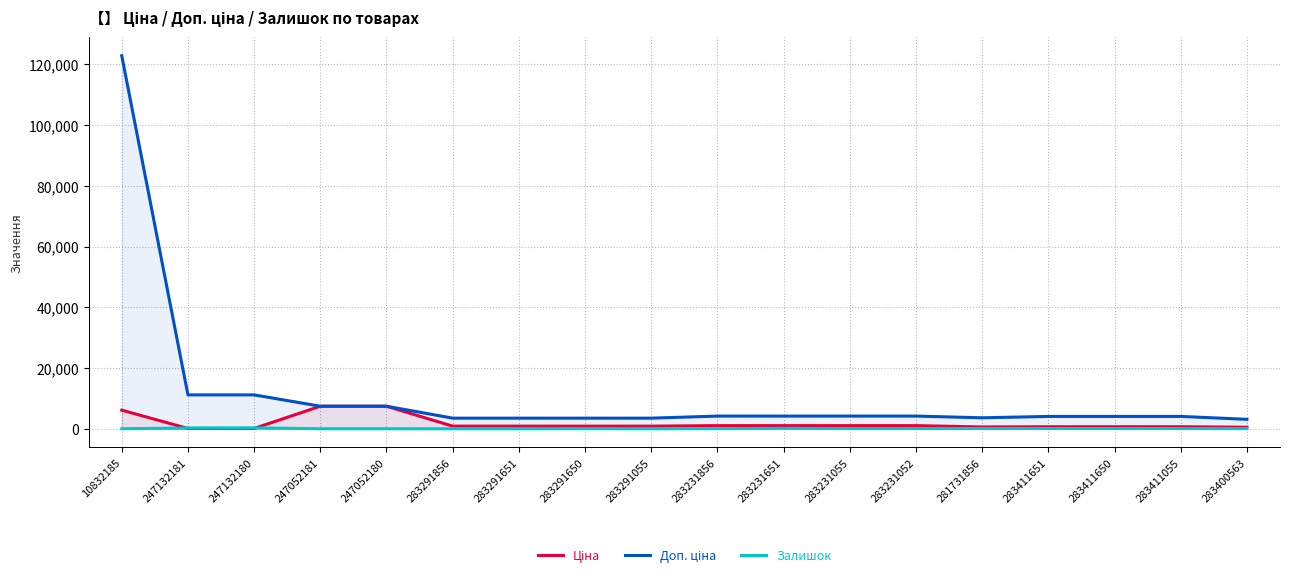

Which series has the largest range (max minus min)?

Доп. ціна